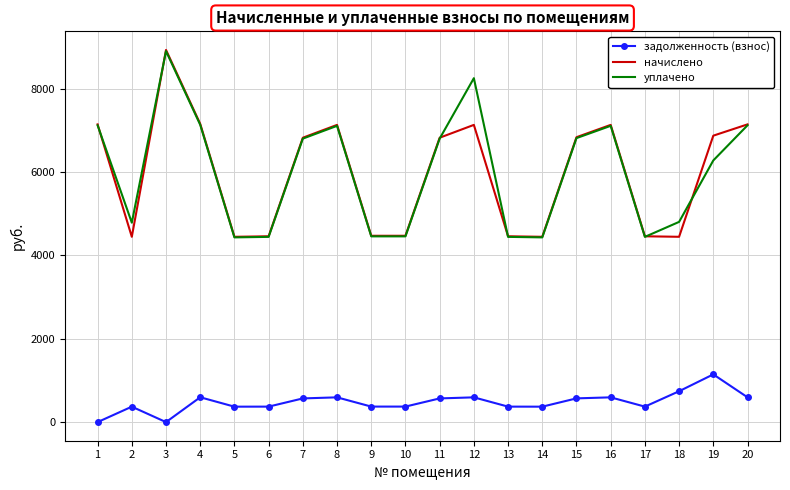

What is the total value across all series at 3?

17824.1